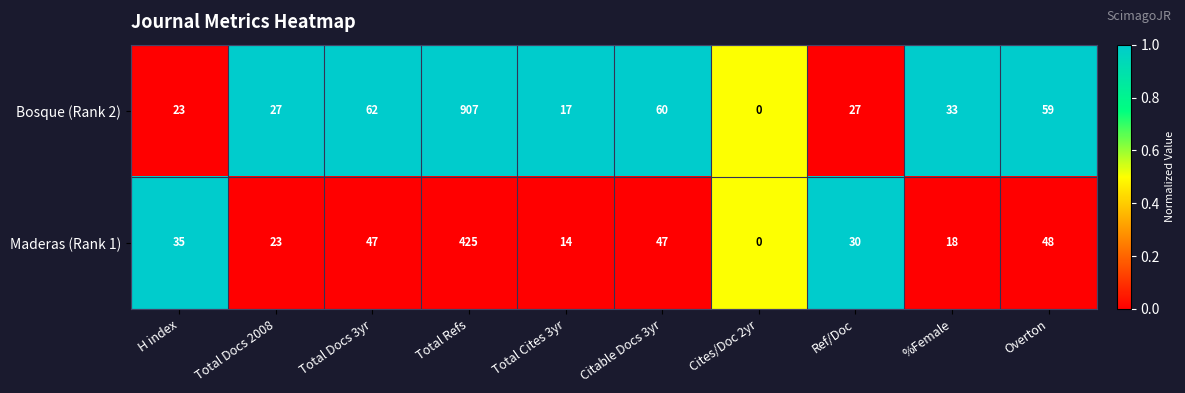

At which label does Bosque (Rank 2) first exceed 33?

Total Docs 3yr